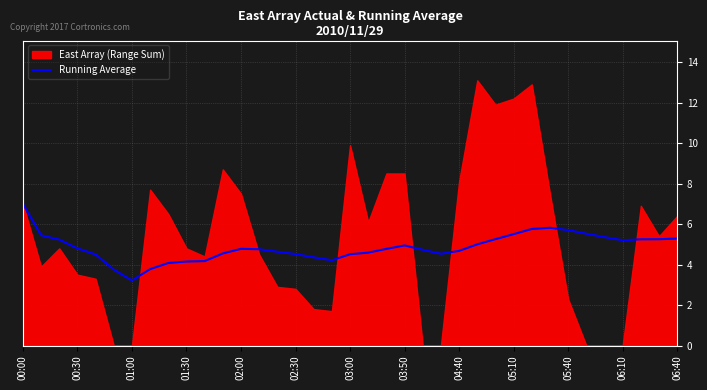

The Running Average series shows 4.8 at 02:00. True or false?

True